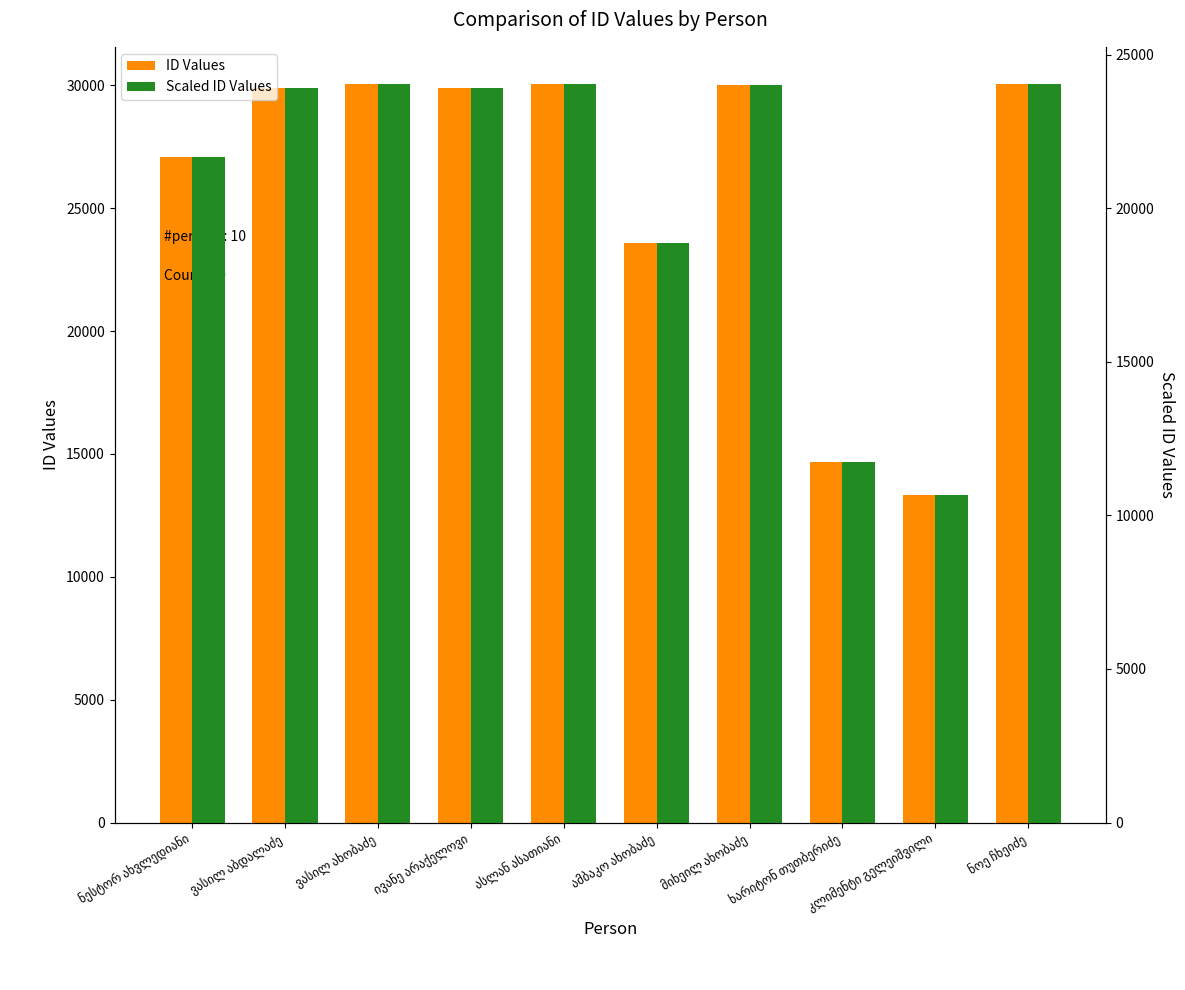

Reading left to right, what are all the values shown in this chart?

ID Values: ნესტორ ახვლედიანი=27061.0	ვასილ აბდალაძე=29907.0	ვასილ ახობაძე=30053.0	ივანე არაქელოვი=29906.0	ასლან ასათიანი=30045.0	ამბაკო ახობაძე=23565.0	მიხეილ ახობაძე=30015.0	ხარიტონ თუთბერიძე=14664.0	კლიმენტი გელეიშვილი=13317.0	ნოე ჩხეიძე=30060.0
Scaled ID Values: ნესტორ ახვლედიანი=21648.8	ვასილ აბდალაძე=23925.6	ვასილ ახობაძე=24042.4	ივანე არაქელოვი=23924.8	ასლან ასათიანი=24036.0	ამბაკო ახობაძე=18852.0	მიხეილ ახობაძე=24012.0	ხარიტონ თუთბერიძე=11731.2	კლიმენტი გელეიშვილი=10653.6	ნოე ჩხეიძე=24048.0